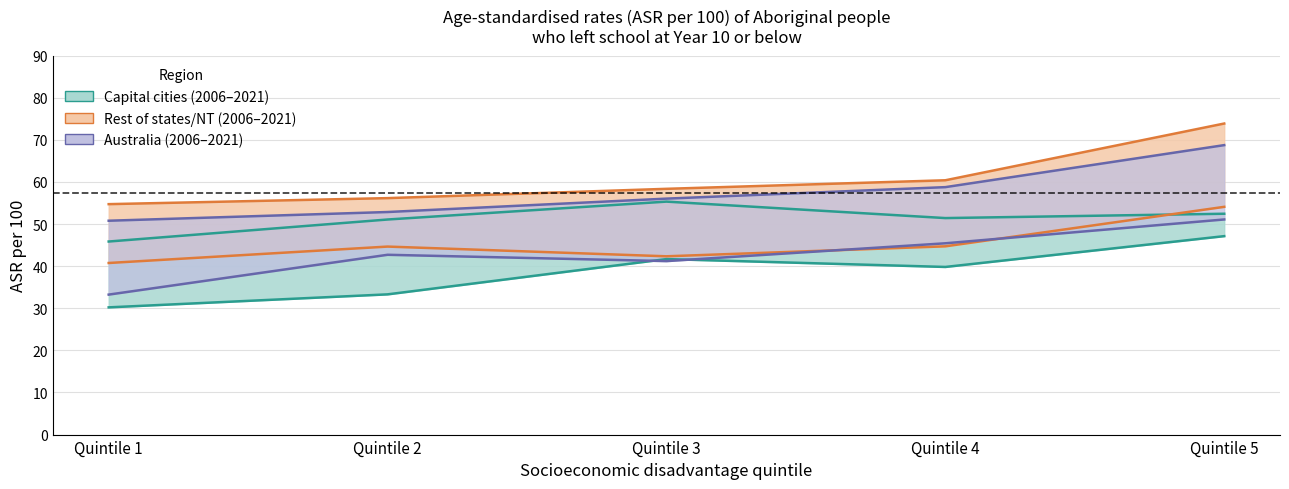

What is the spread (max minus min) of values at Quintile 1?

24.5